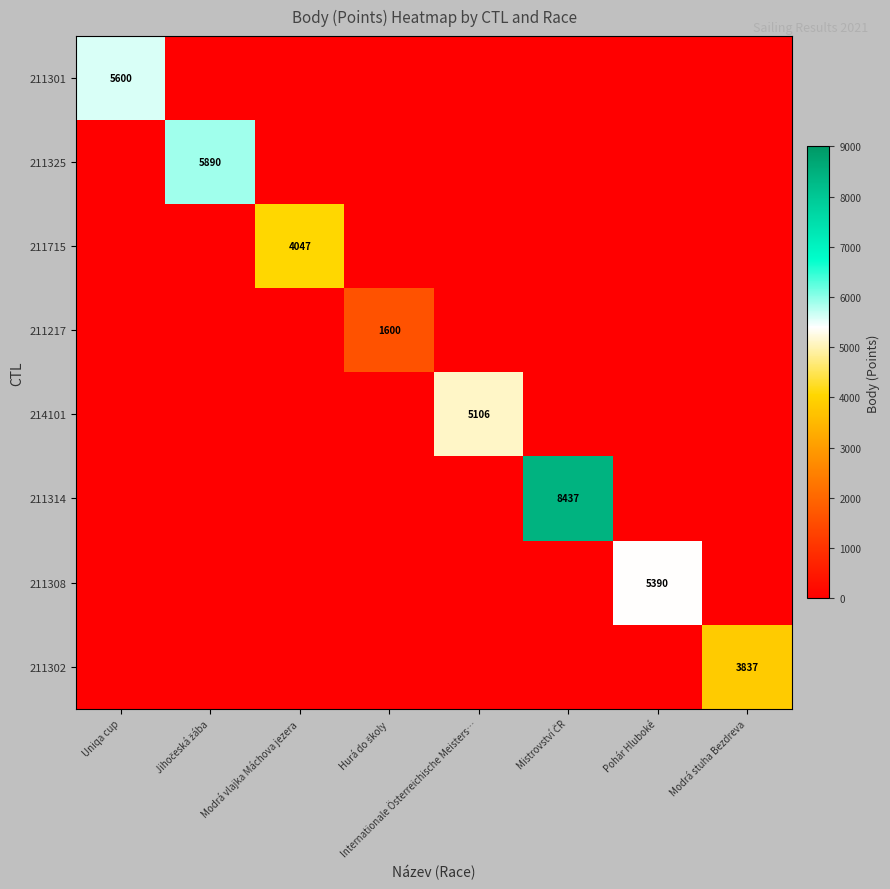

The value of 214101 at Internationale Österreichische Meisters… is 5106. True or false?

True